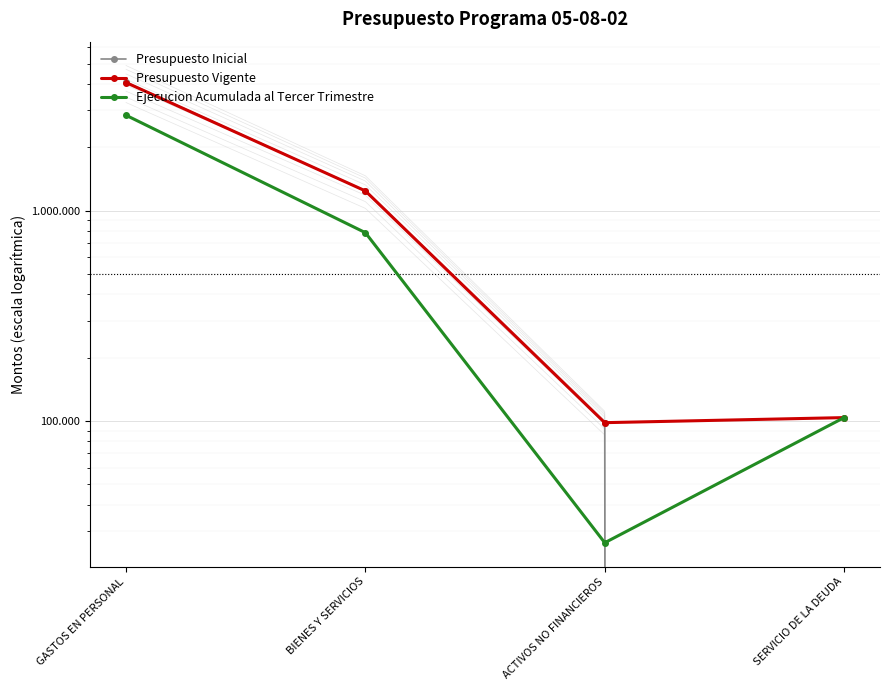

Where is Presupuesto Inicial nearest to the value 2040809?

BIENES Y SERVICIOS